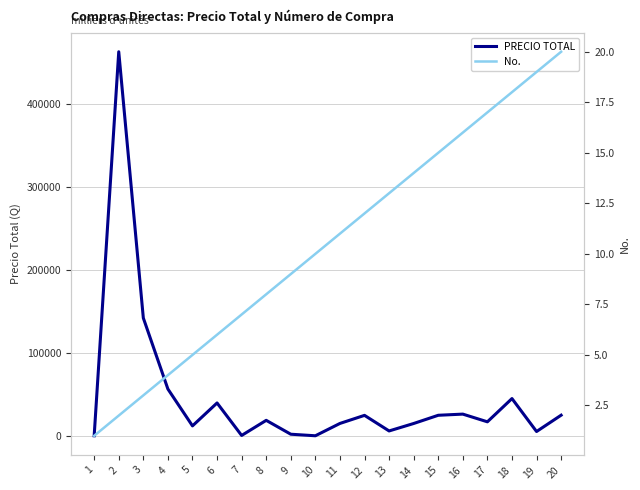

Rank the categories by PRECIO TOTAL value from highest to lowest.

2, 3, 4, 18, 6, 16, 20, 15, 12, 8, 17, 11, 14, 5, 13, 19, 9, 7, 10, 1